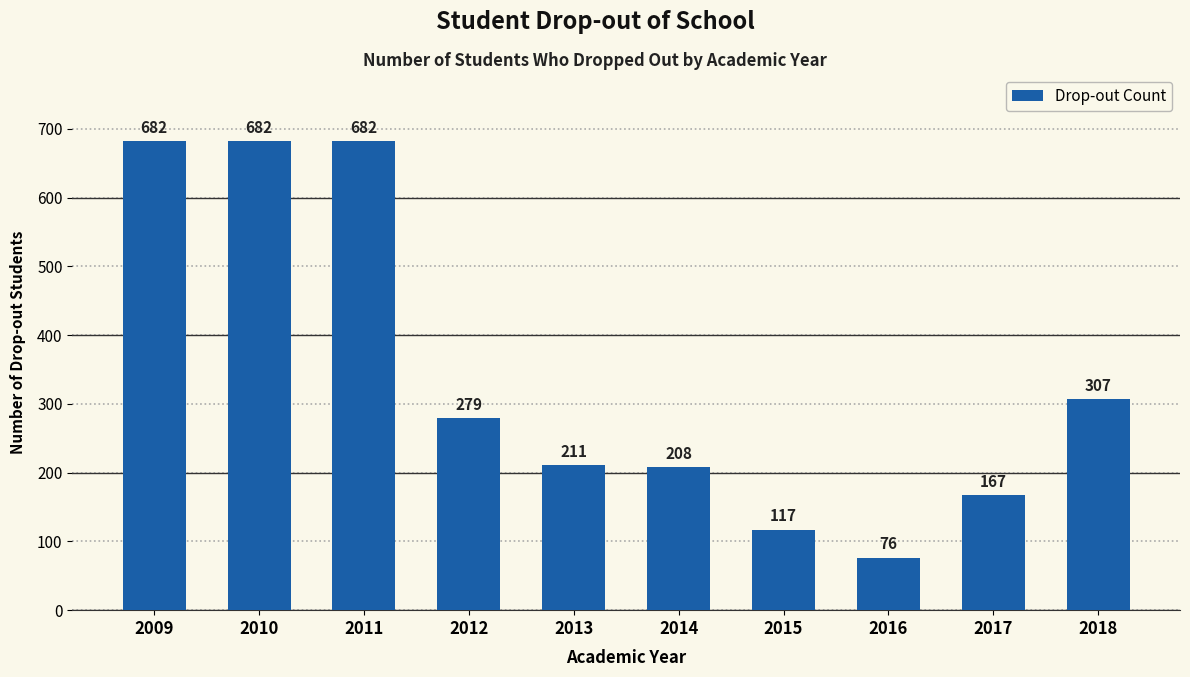

What is the value of the 7th bar from the left?

117